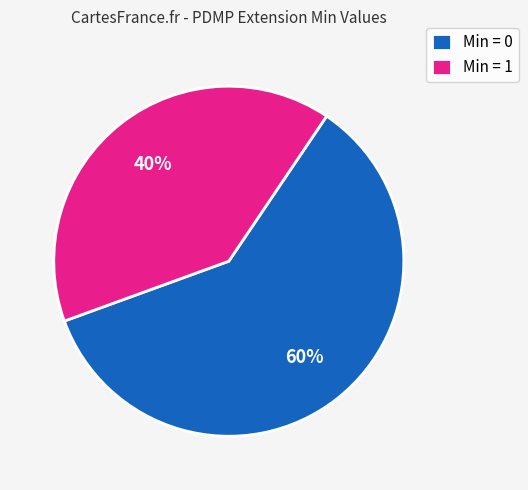

Which slice is the largest?

Min = 0